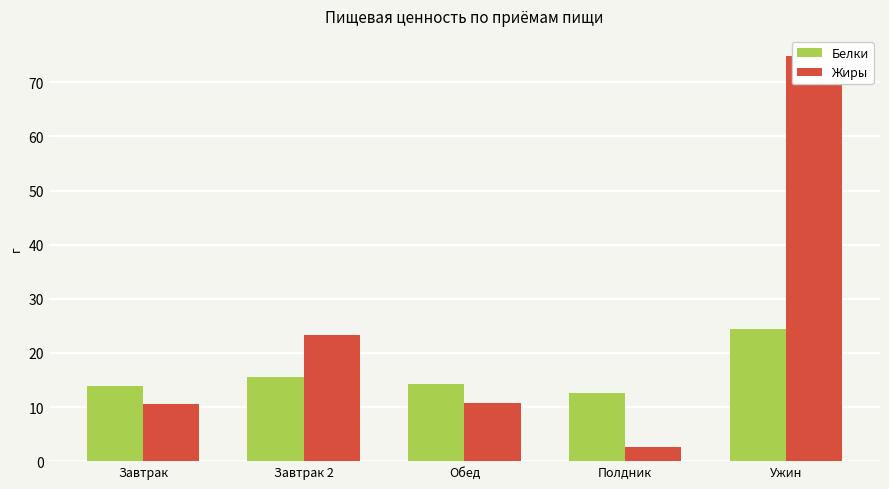

What is the difference between the Белки values at Ужин and Завтрак?

10.4